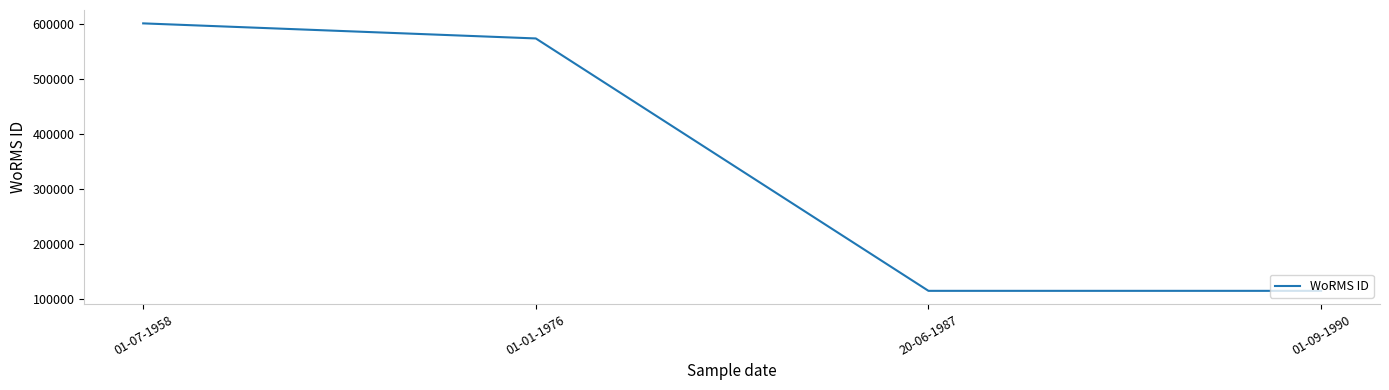

What is the sum of the values at 01-07-1958 and 01-01-1976?

1175168